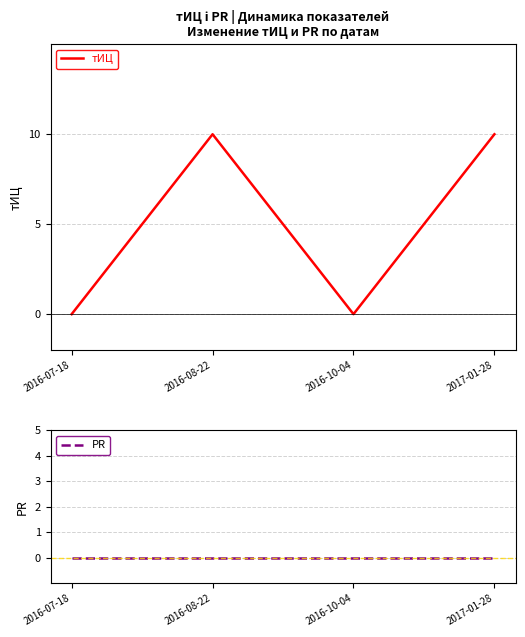

What is the spread (max minus min) of values at 2017-01-28?

10